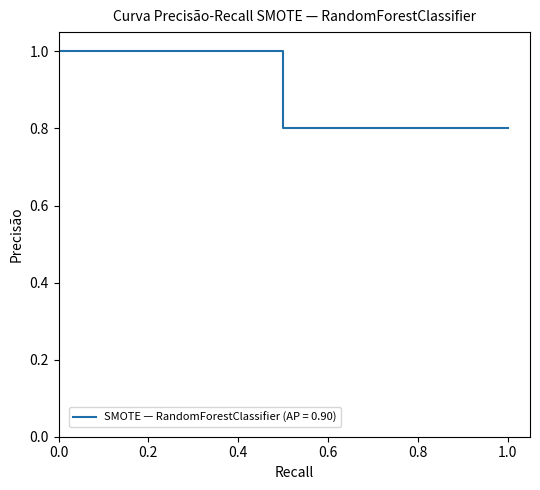

Reading left to right, extract all data points from this chart.

1.0	1.0	1.0	1.0	1.0	1.0	1.0	1.0	1.0	1.0	1.0	1.0	1.0	0.8	0.8	0.8